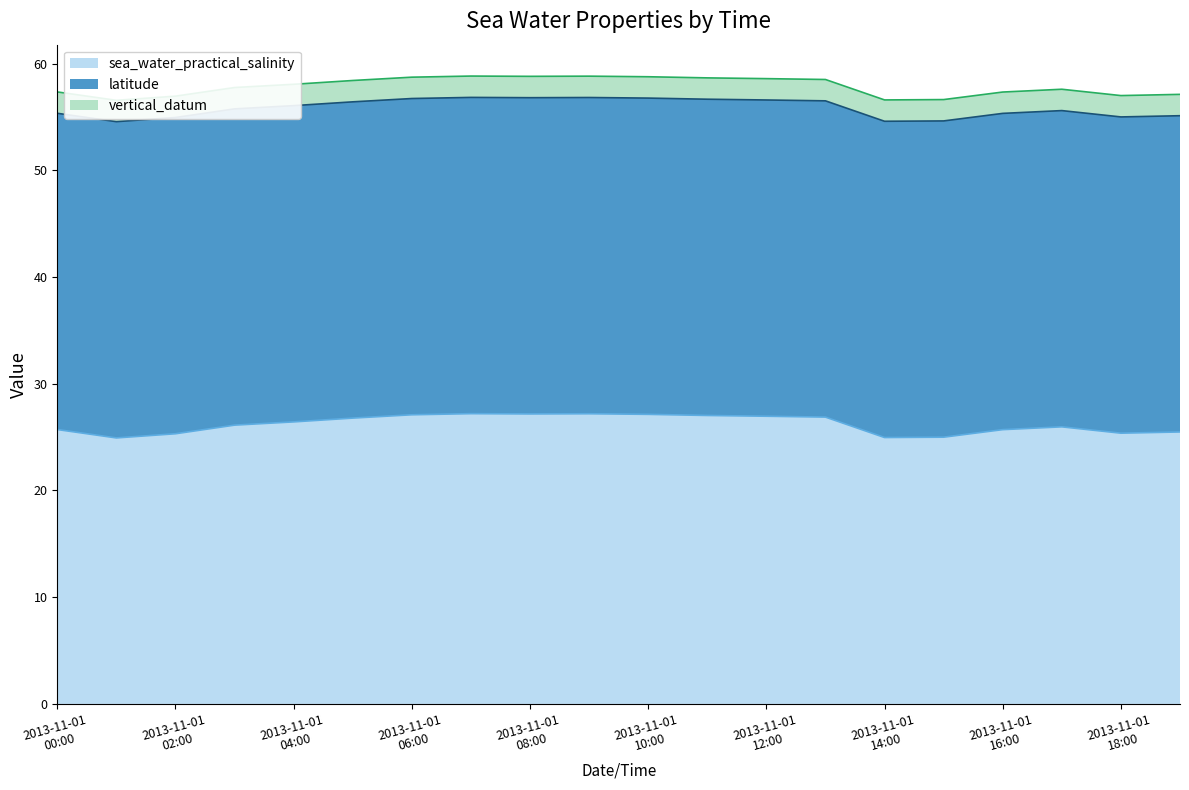

The latitude series shows 19.1 at 2013-11-01T11:00. True or false?

False